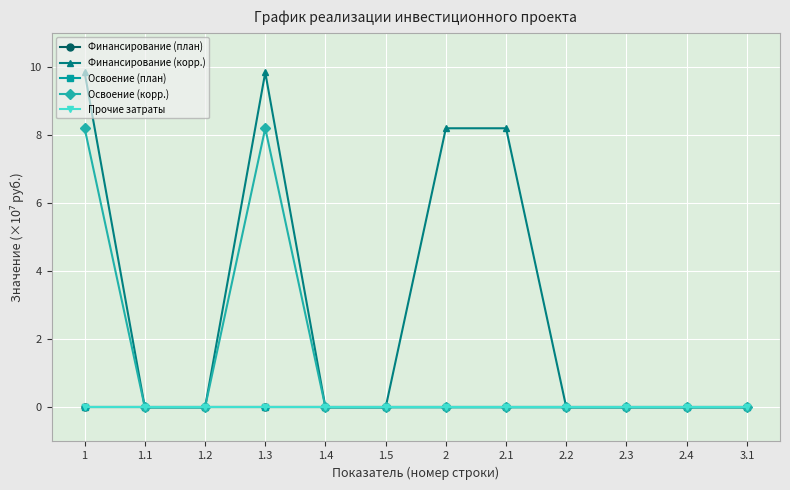

Does the chart have visible grid lines?

Yes